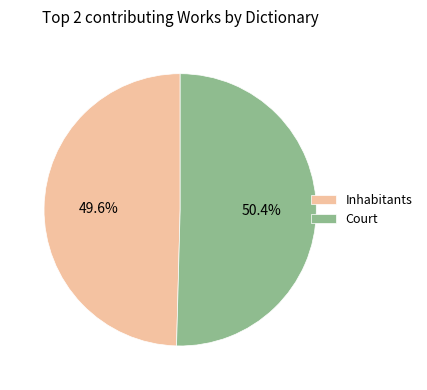

Is there any slice that represents more than half of the pie?

Yes